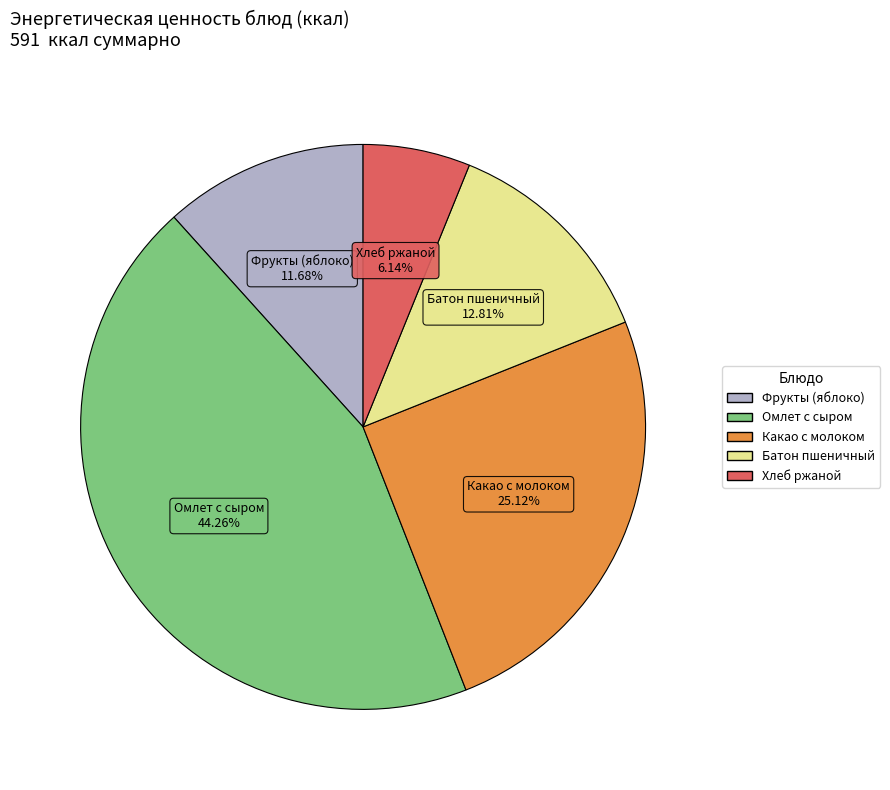

Is there any slice that represents more than half of the pie?

No